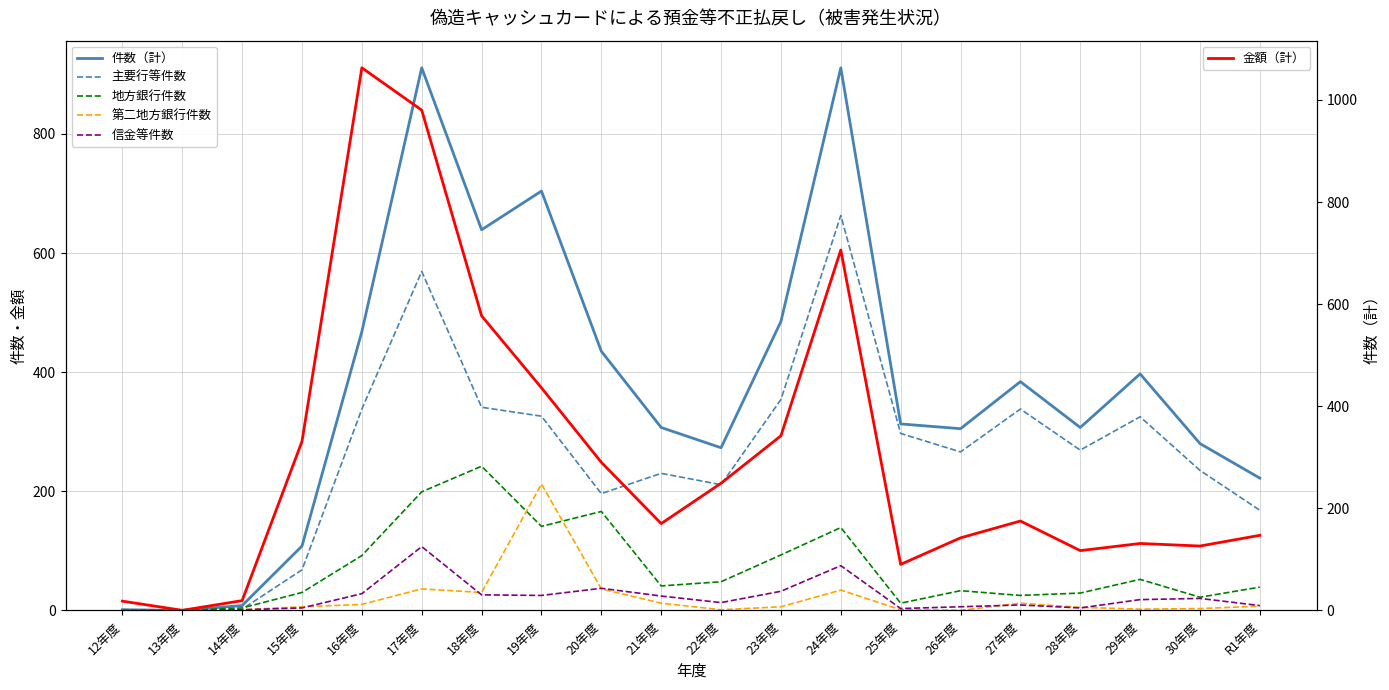

How many values in the 主要行等件数 series are below 269?

10